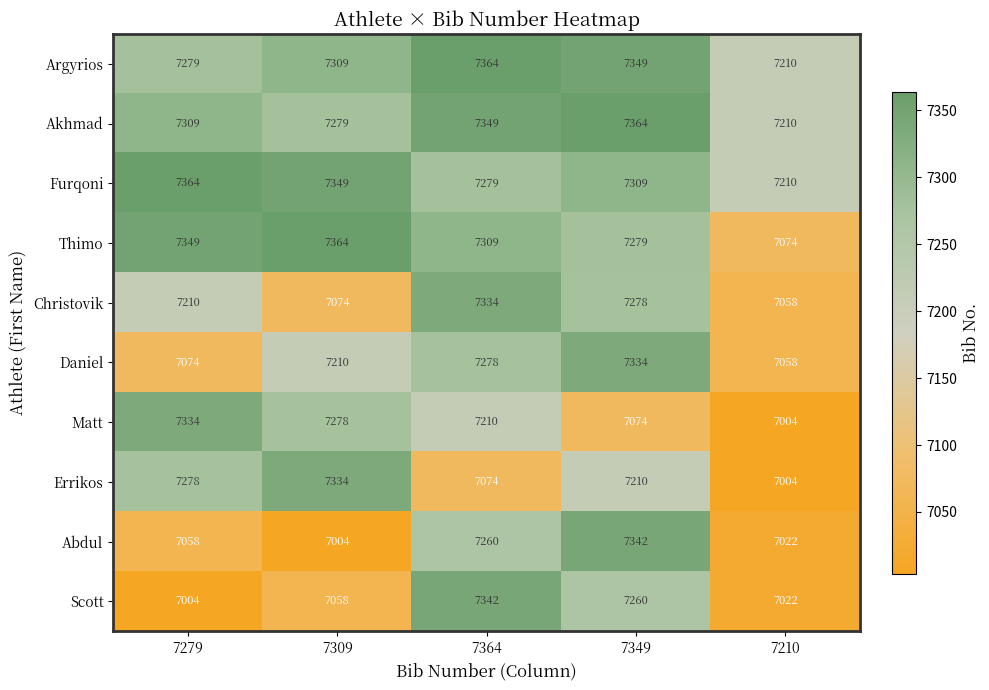

At which label is Abdul closest to 7173?

7364